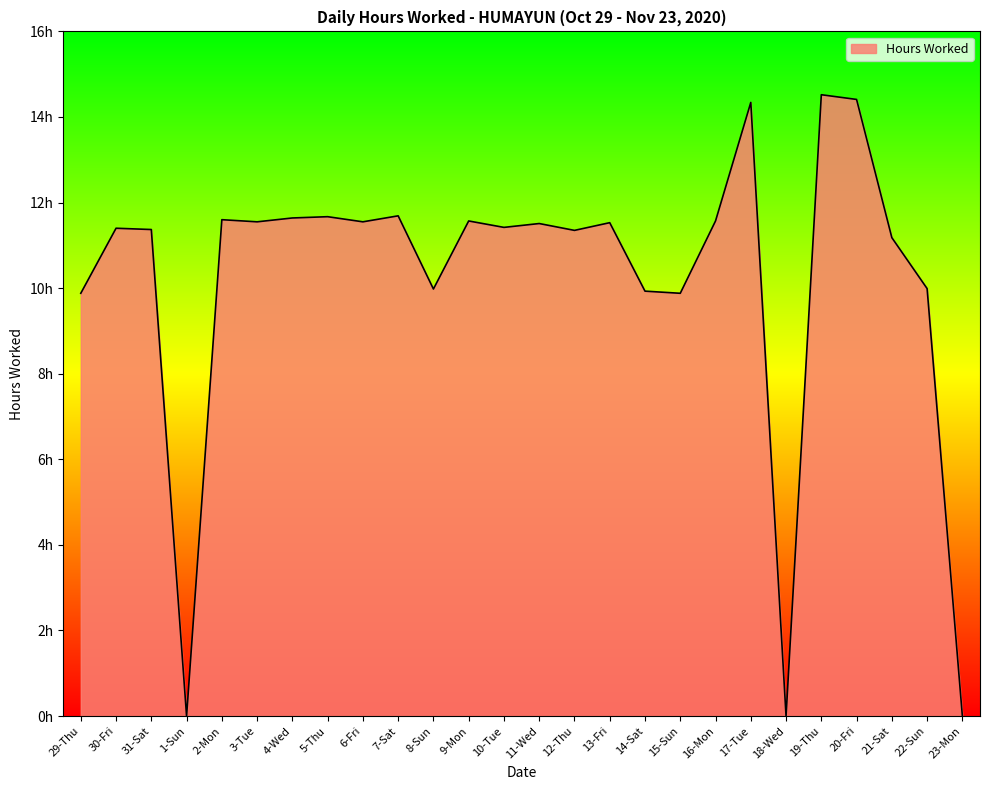

What is the average value?

10.2